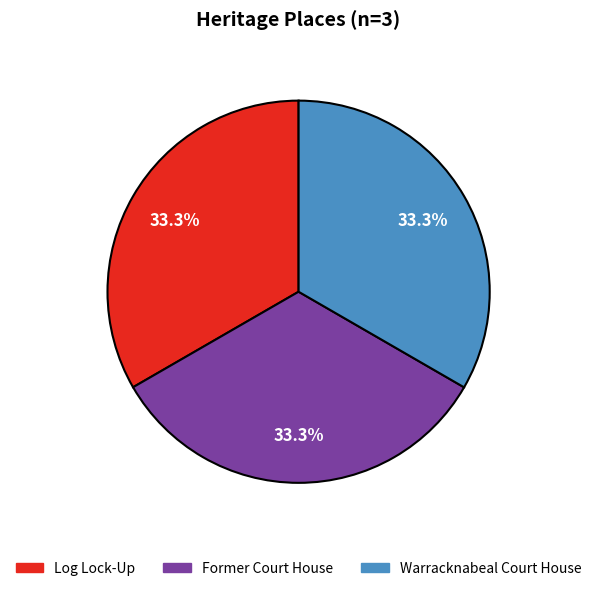

What is the ratio of the value at Warracknabeal Court House to the value at Former Court House?

1.0